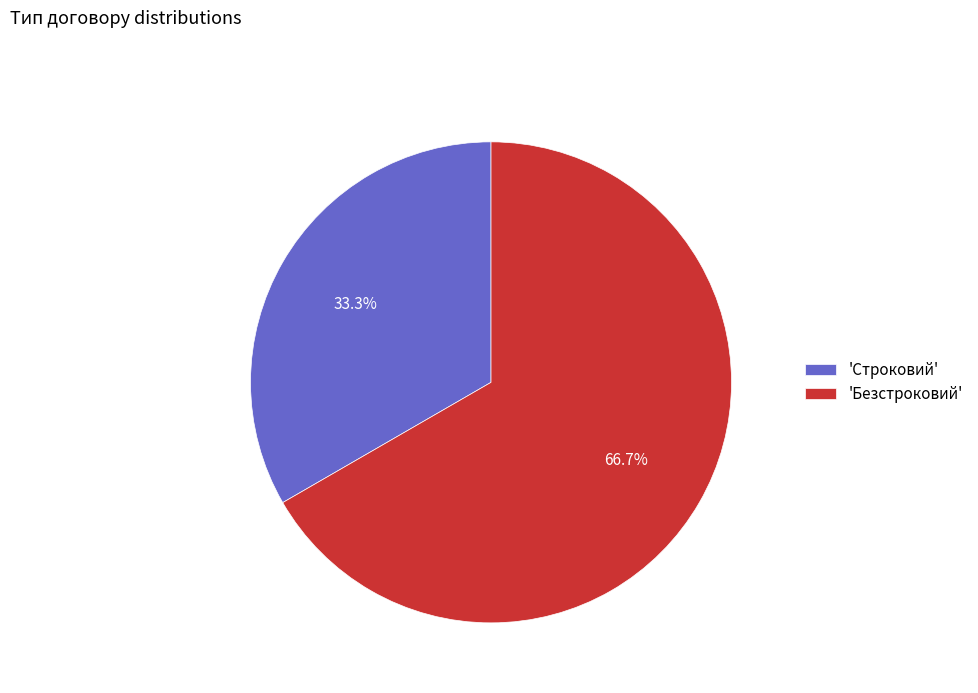

Which slice is the largest?

'Безстроковий'